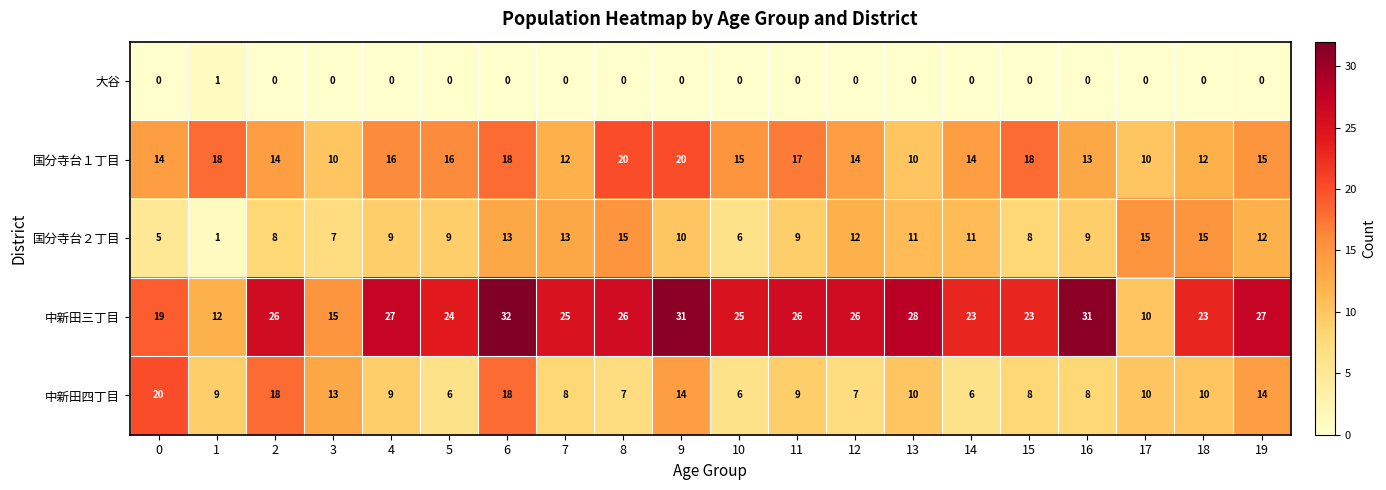

What is the sum of the 国分寺台１丁目 values at 2 and 6?

32